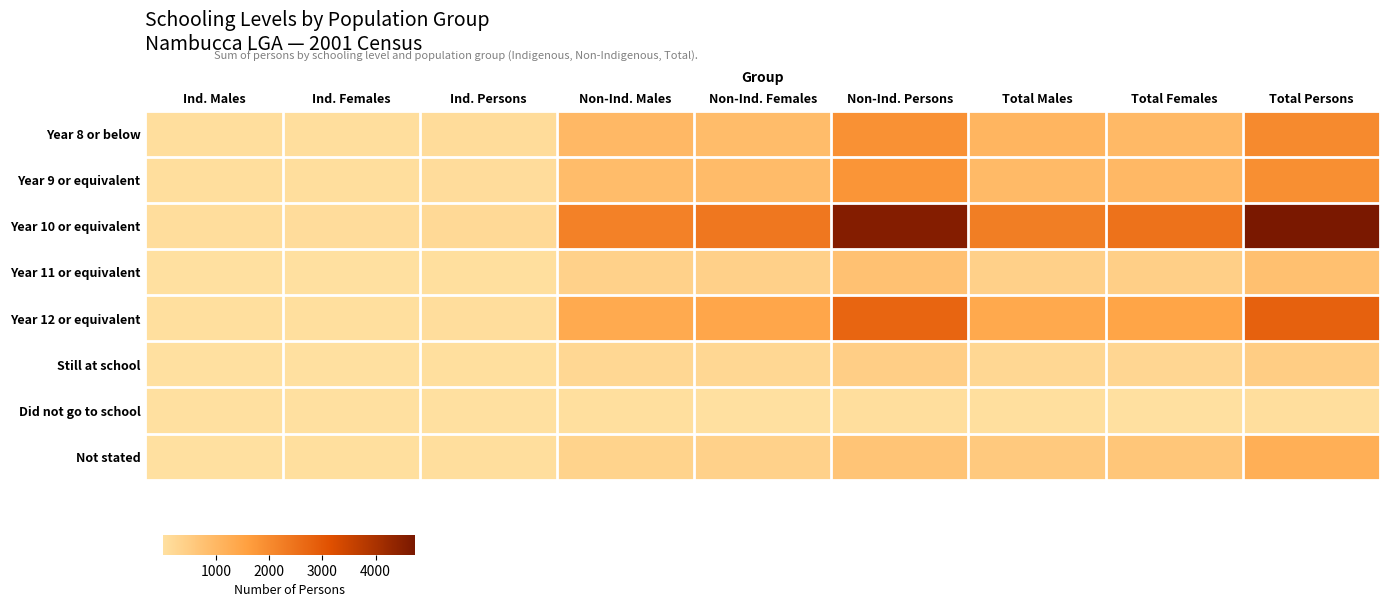

Which category has the highest value across all series?

Total Persons